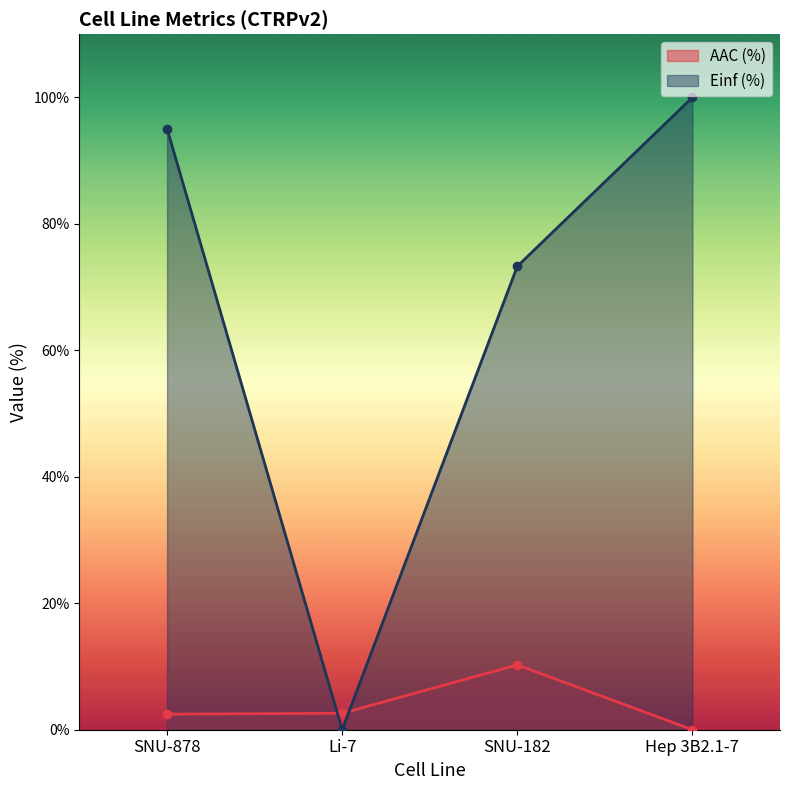

Where is the first local minimum for Einf (%)?

Li-7